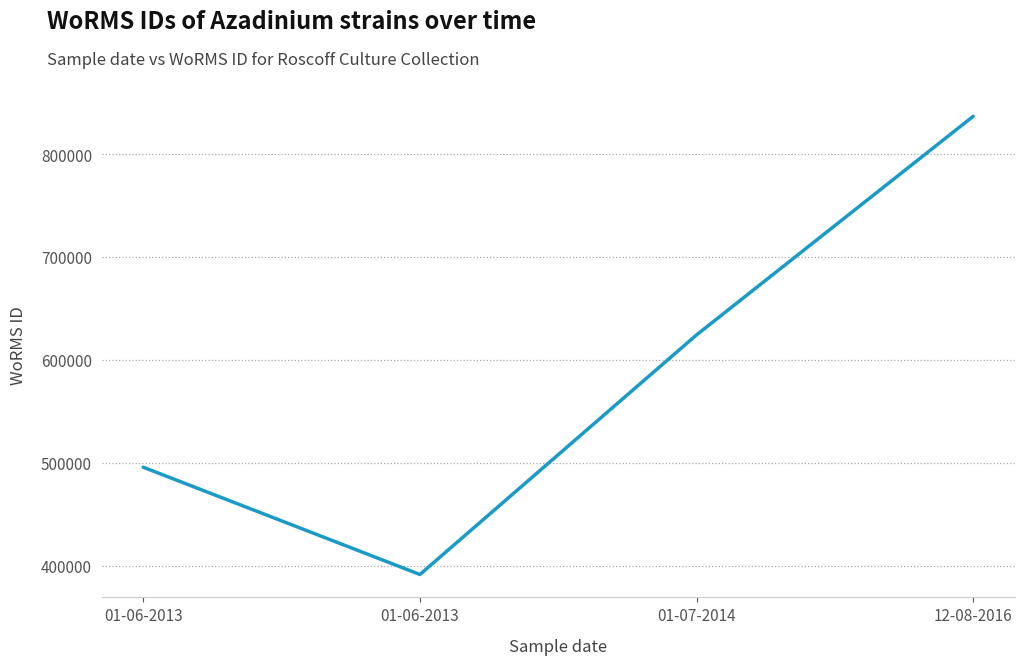

At which label is the value closest to 614292?

01-07-2014